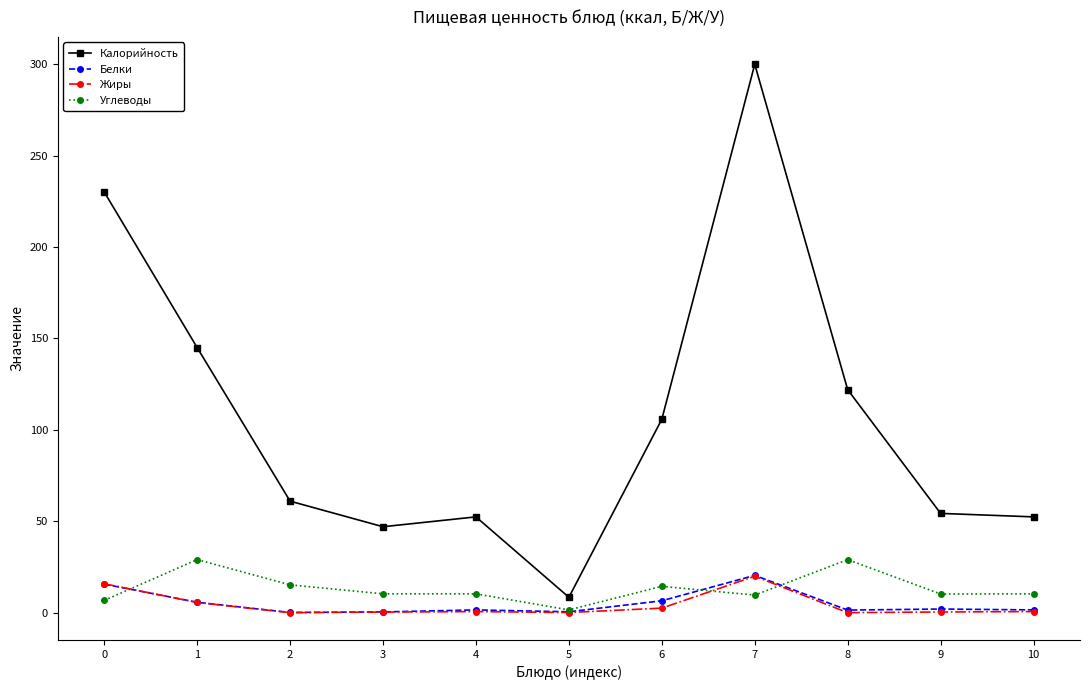

True or false: Белки has more than 0 interior local peaks.

True